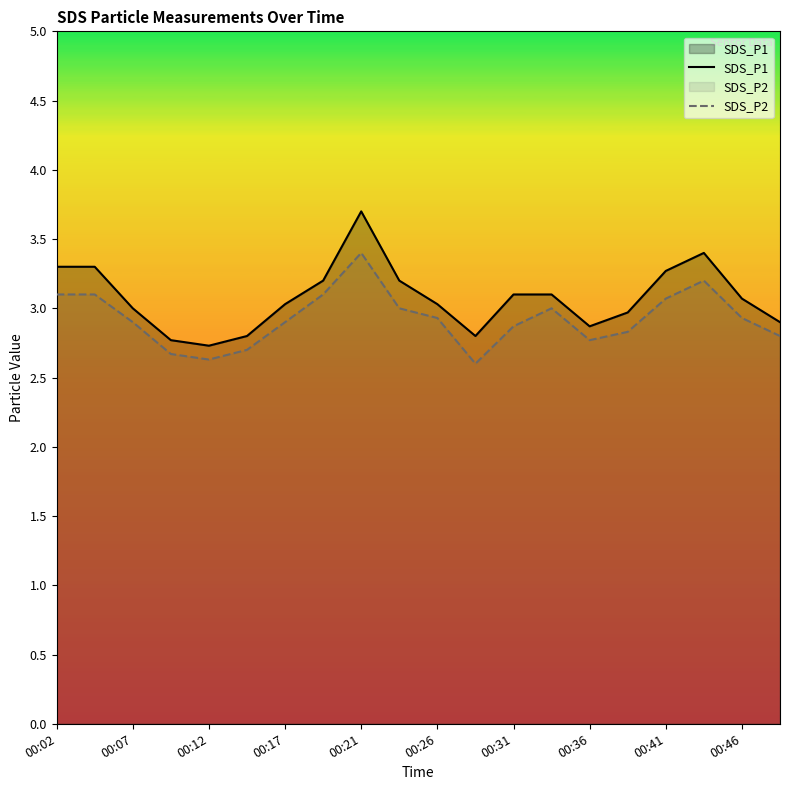

What is the difference between the second highest and second lowest values in the SDS_P2 series?

0.6